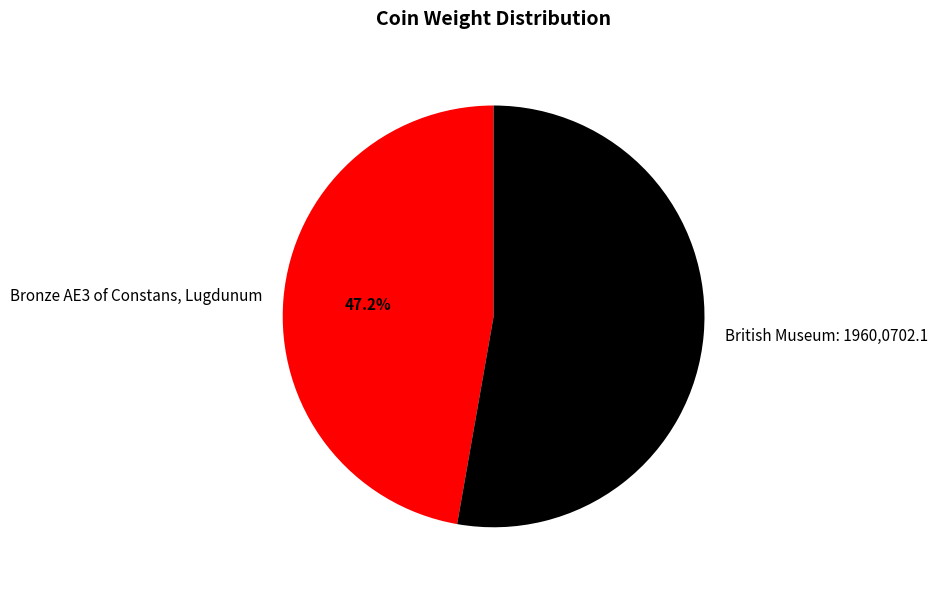

To the nearest percent, what is the difference between the British Museum: 1960,0702.1 and Bronze AE3 of Constans, Lugdunum slice percentages?

6%